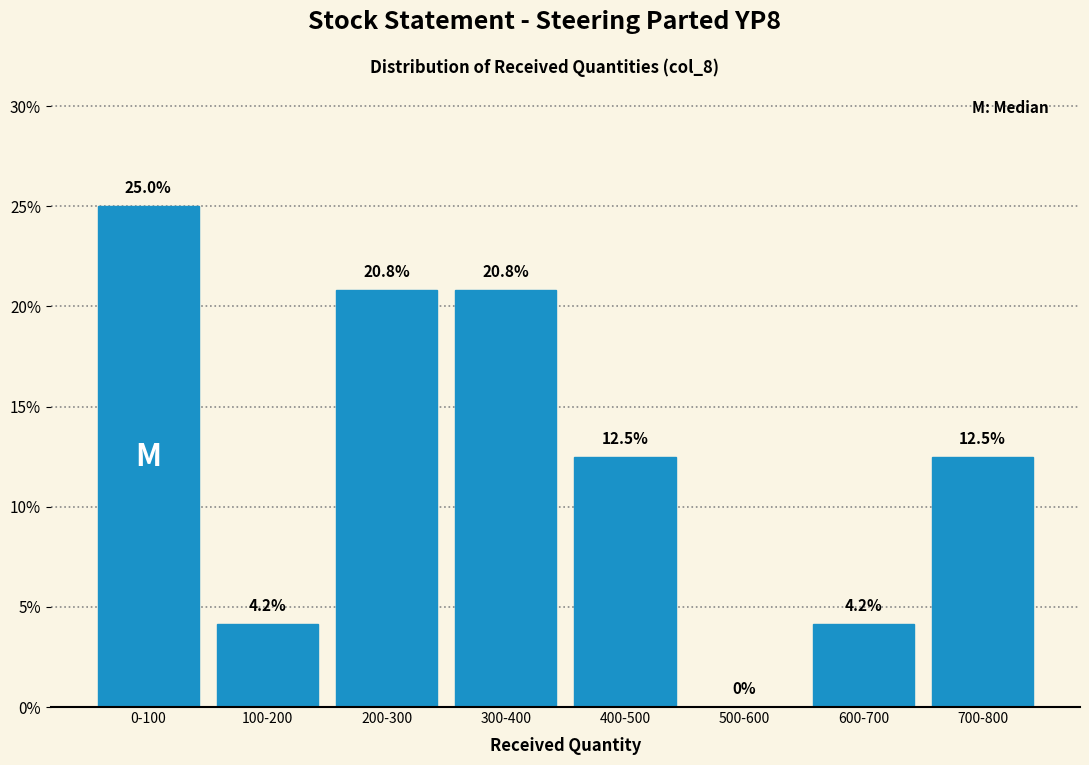

Reading right to left, extract all data points from this chart.

700-800=12.5	600-700=4.2	500-600=0.0	400-500=12.5	300-400=20.8	200-300=20.8	100-200=4.2	0-100=25.0